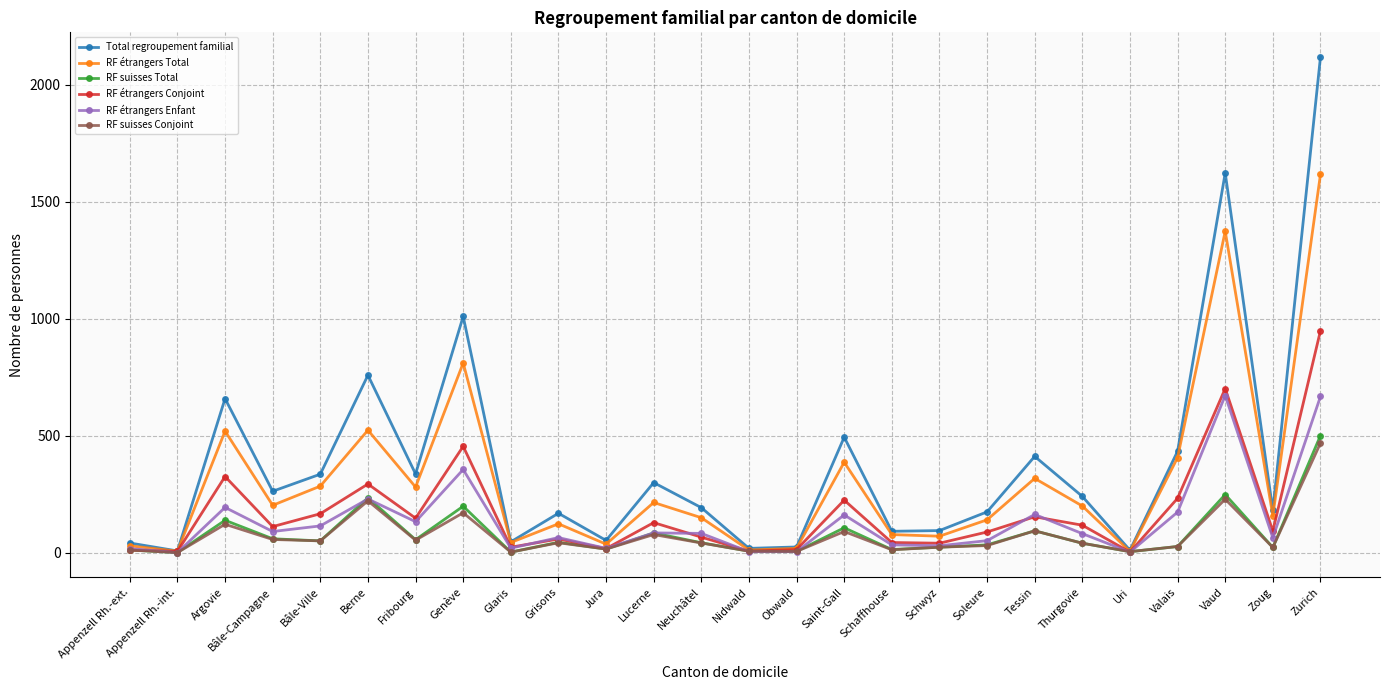

What is the lowest value of the RF suisses Total series?

1